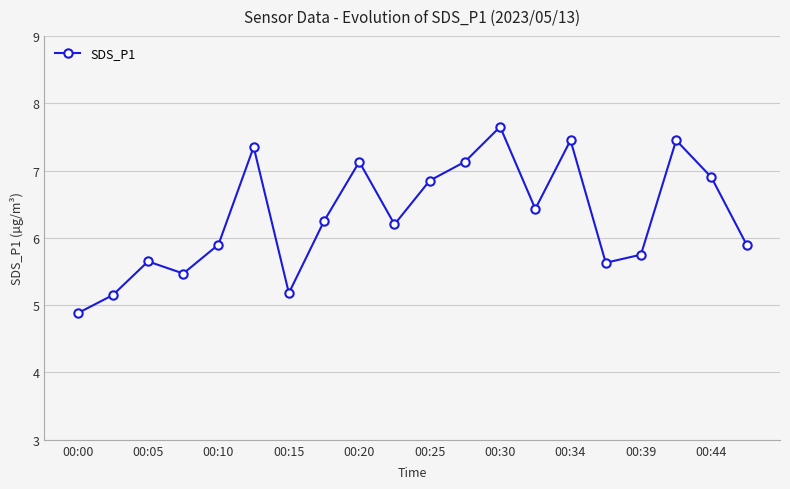

What is the greatest value displayed?

7.7